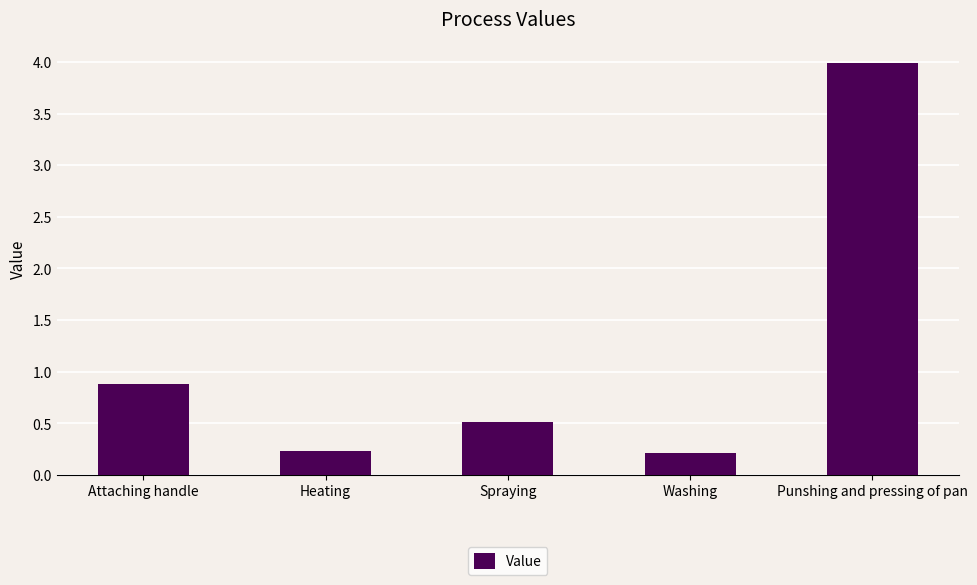

True or false: the data shows 0.2 at Washing.

True